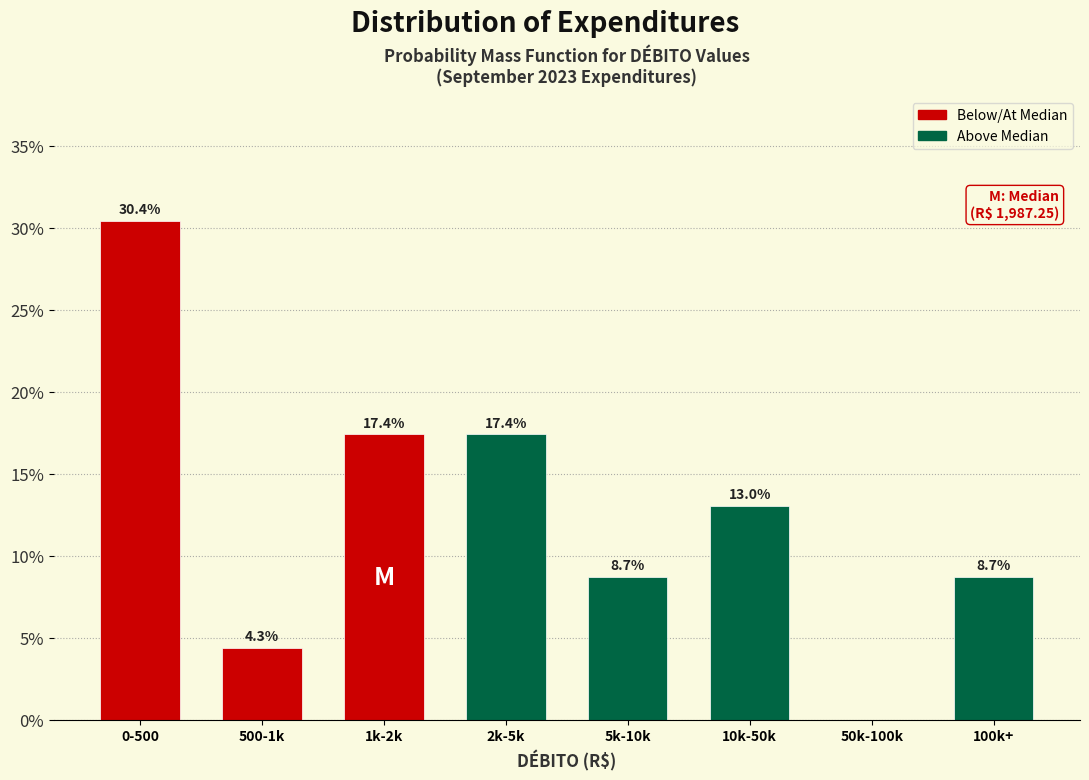

Reading left to right, list all the values displayed in this chart.

0-500=30.4	500-1k=4.3	1k-2k=17.4	2k-5k=17.4	5k-10k=8.7	10k-50k=13.0	50k-100k=0.0	100k+=8.7